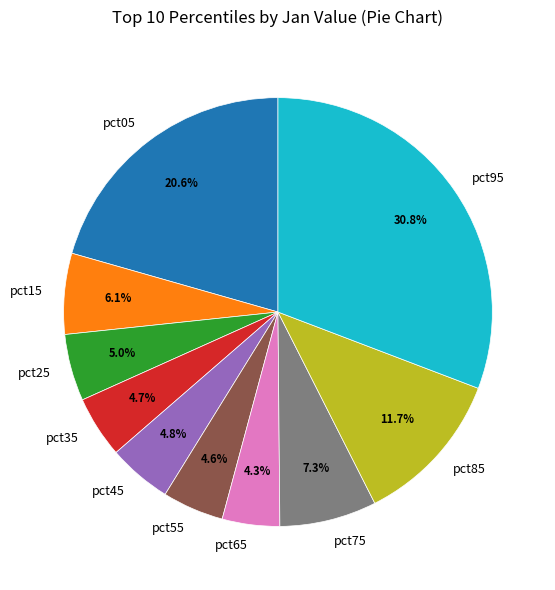

What percentage is the pct15 slice, to the nearest percent?

6%